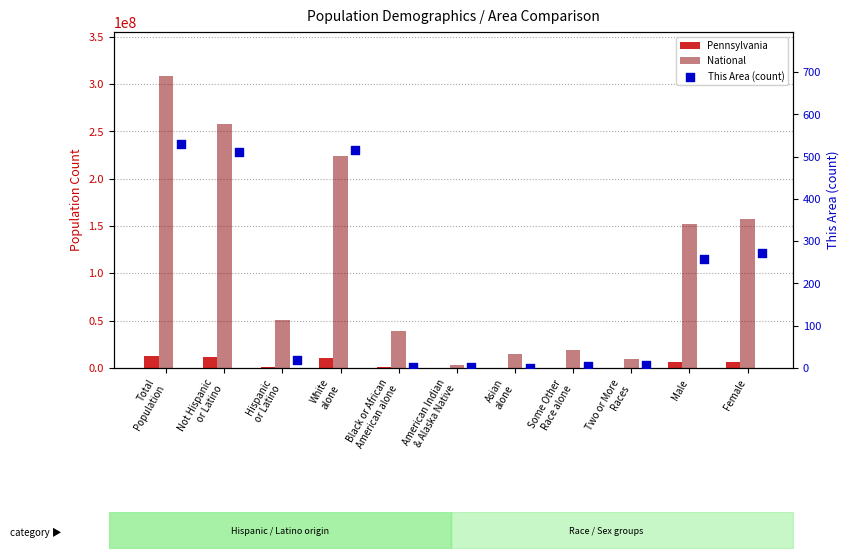

At how many categories does at least one series exceed 182554502?

3